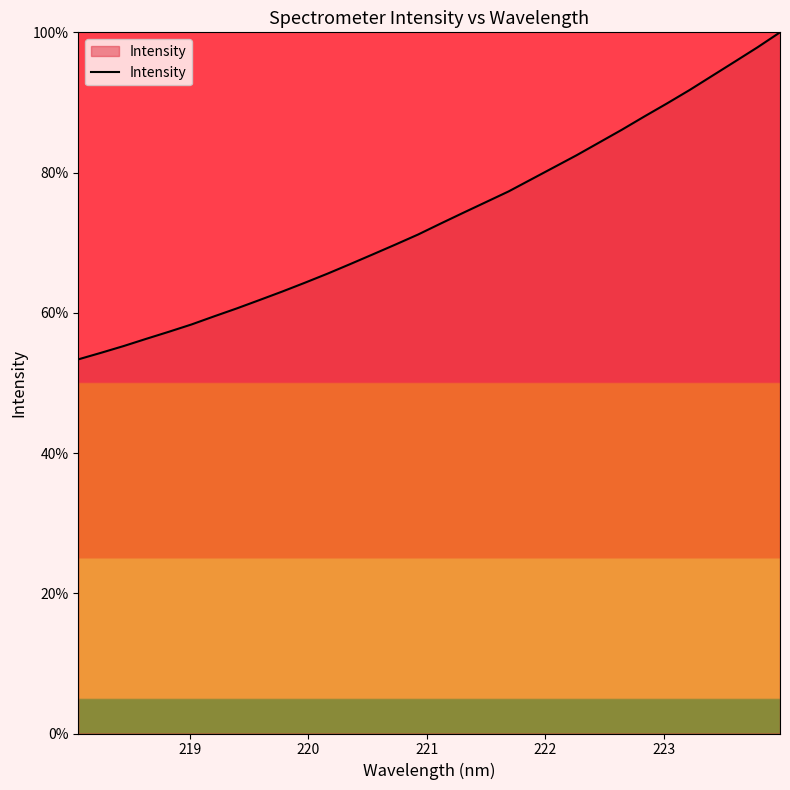

What is the smallest value displayed?

53.4